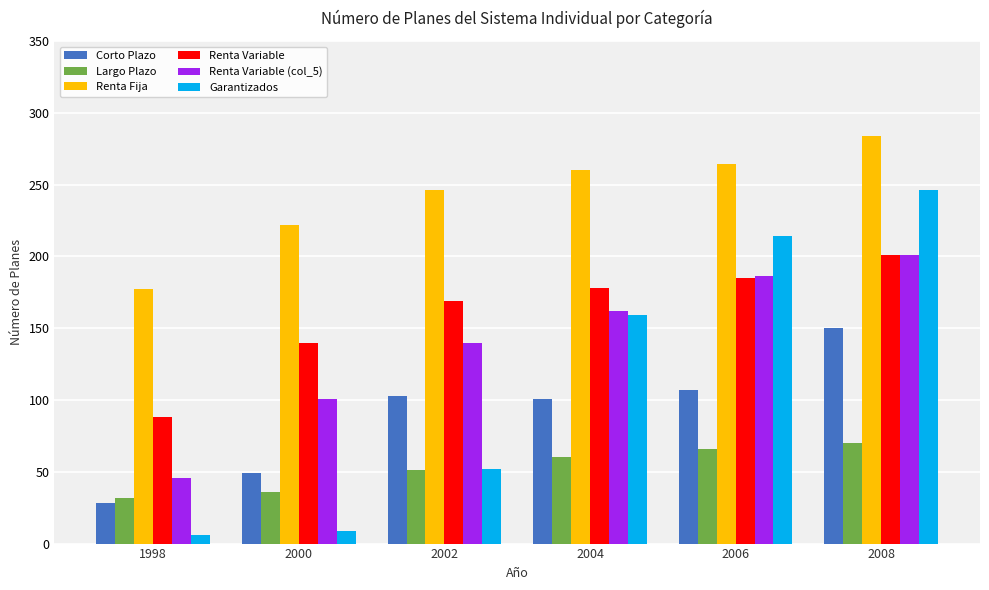

Reading left to right, extract all data points from this chart.

Corto Plazo: 28	49	103	101	107	150
Largo Plazo: 32	36	51	60	66	70
Renta Fija: 177	222	246	260	264	284
Renta Variable: 88	140	169	178	185	201
Renta Variable (col_5): 46	101	140	162	186	201
Garantizados: 6	9	52	159	214	246